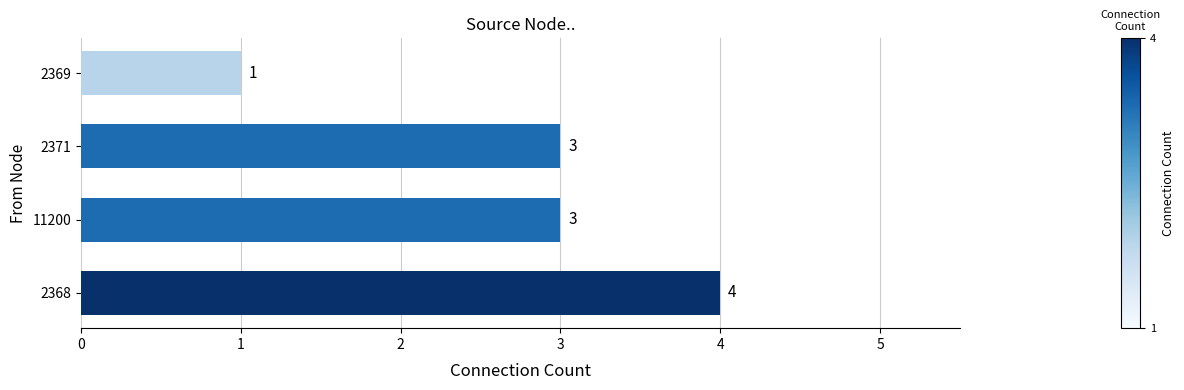

What is the sum of the values at 2369 and 11200?

4